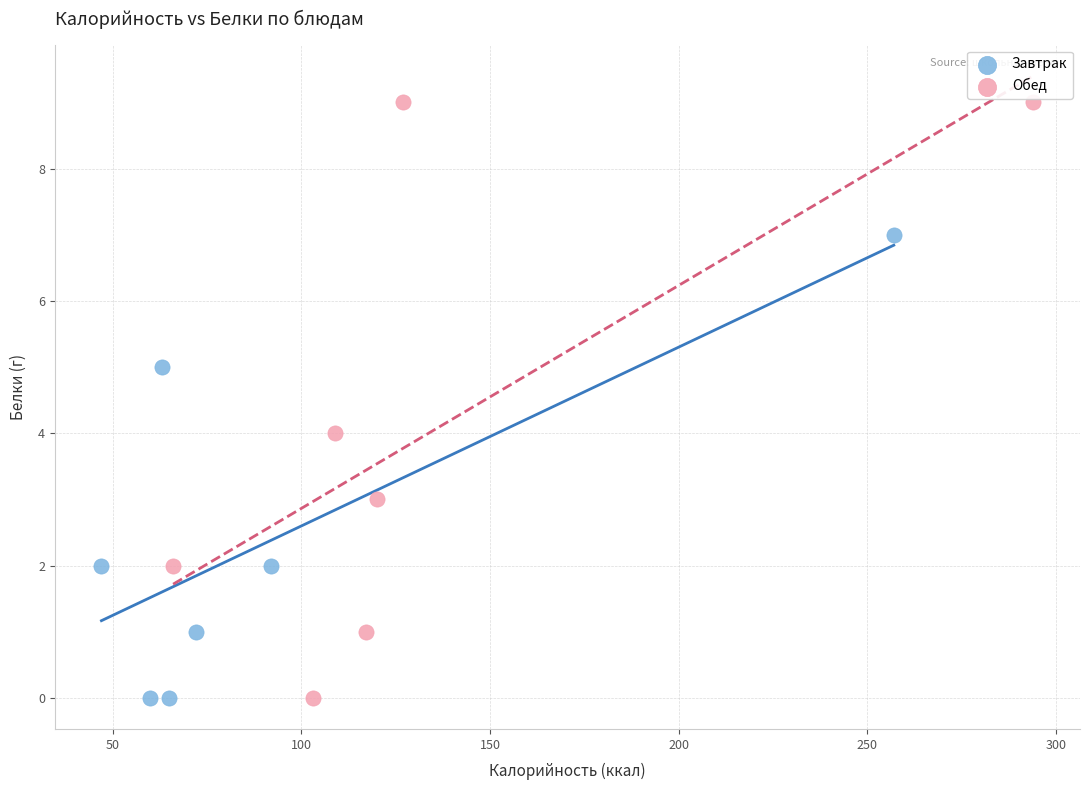

Which series has the largest Y range (max minus min)?

Обед